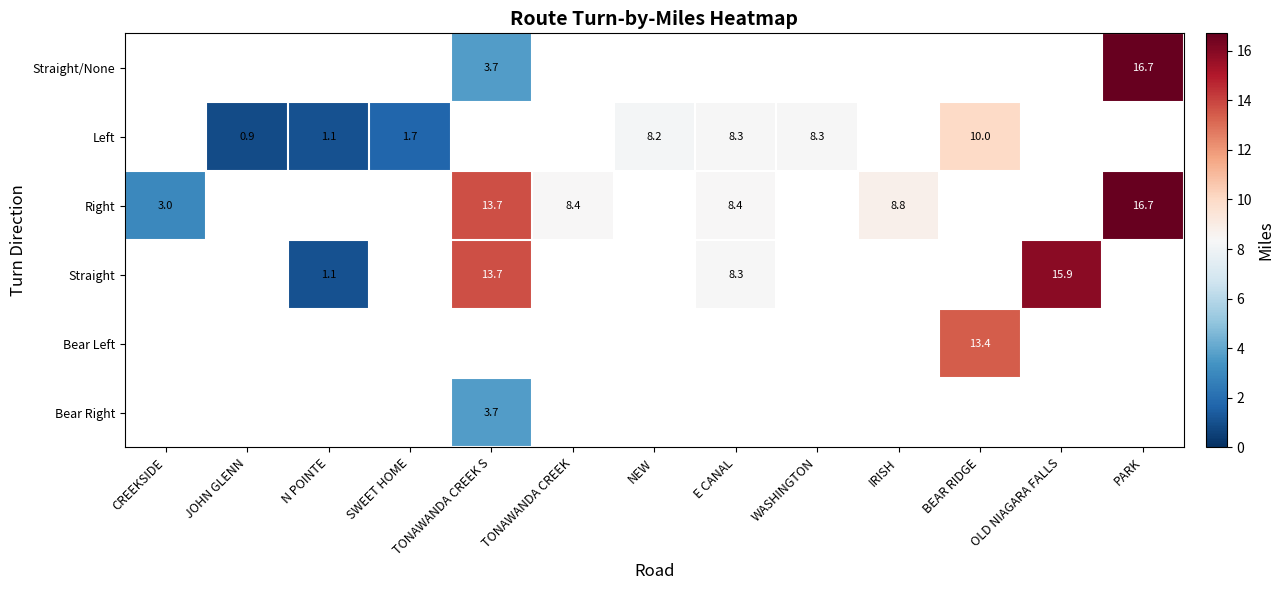

True or false: Left has a value of 0.4 at JOHN GLENN.

False